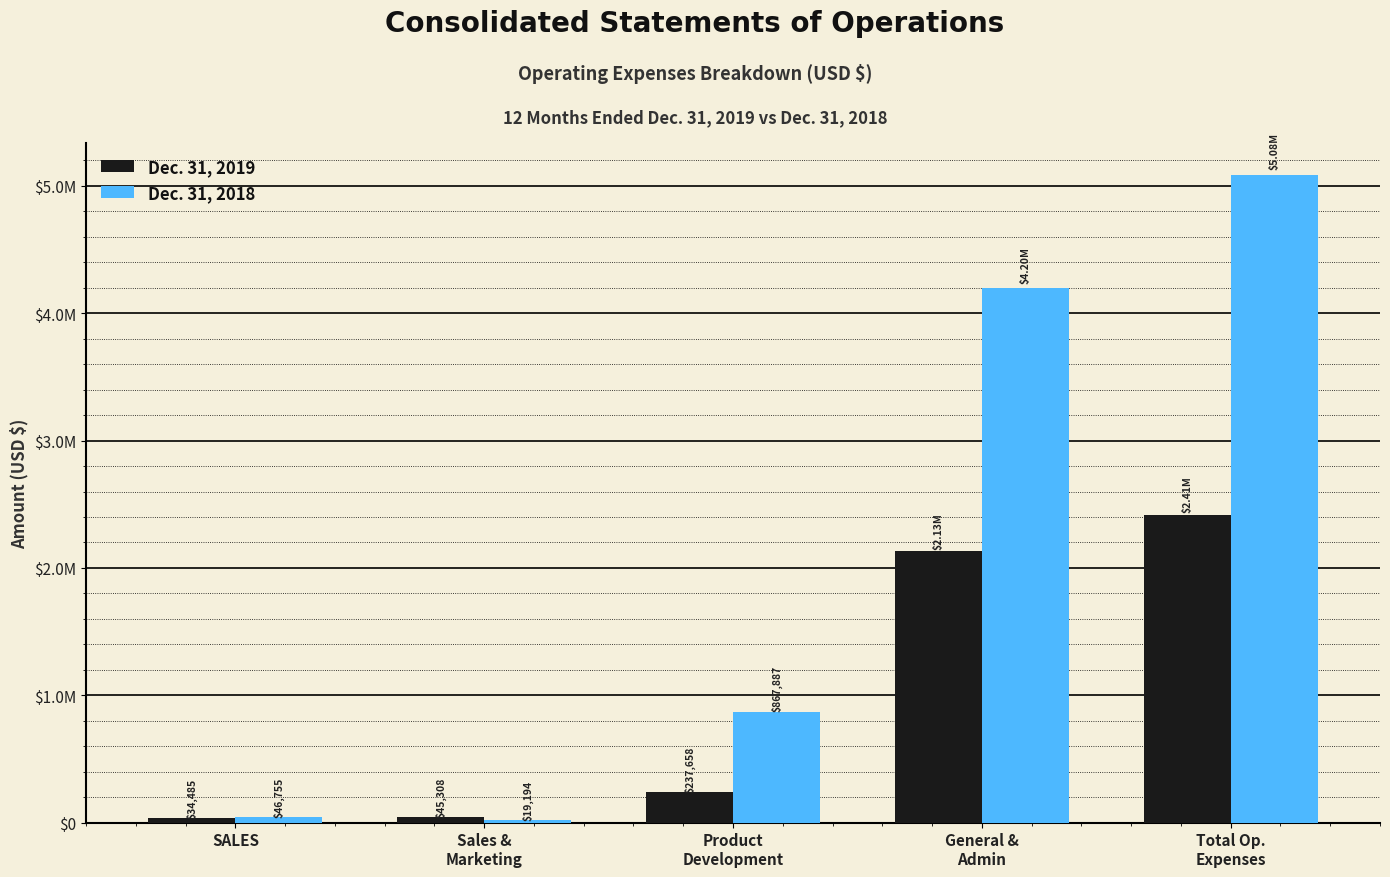

What are all the series names shown in the legend?

Dec. 31, 2019, Dec. 31, 2018